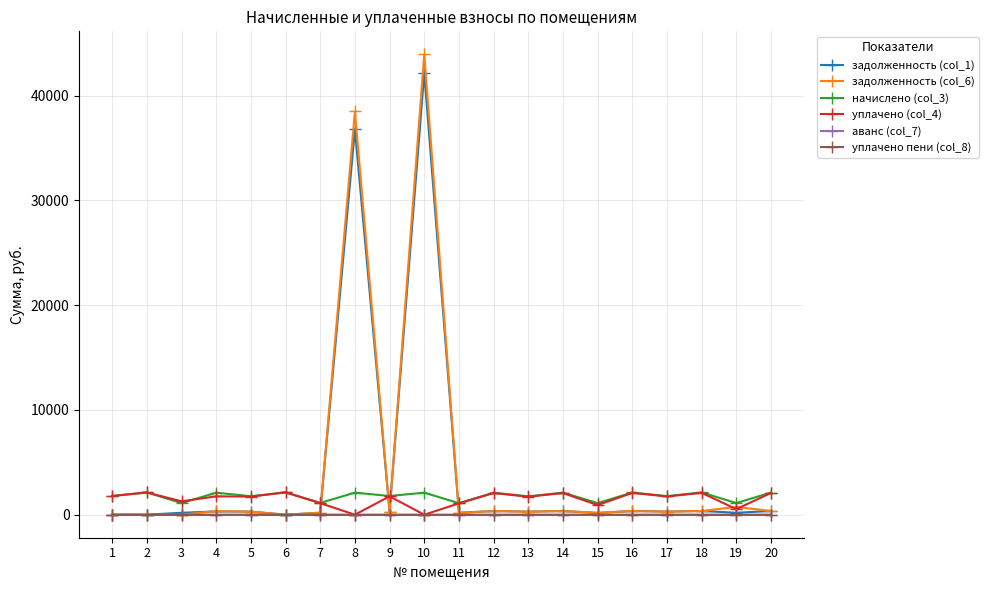

What is the maximum value for уплачено пени (col_8)?

0.8